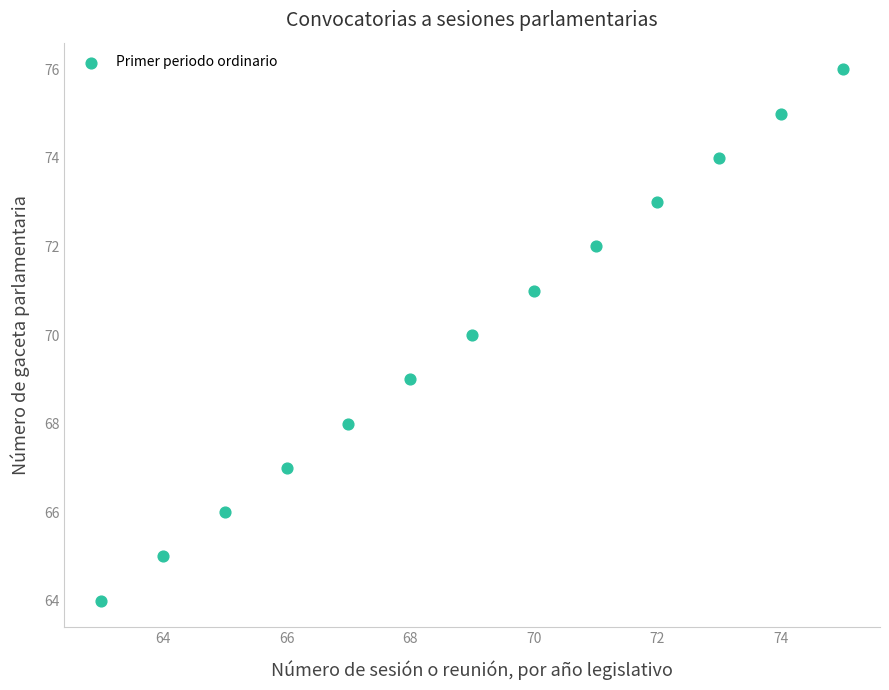

What is the range of X values (max minus min)?

12